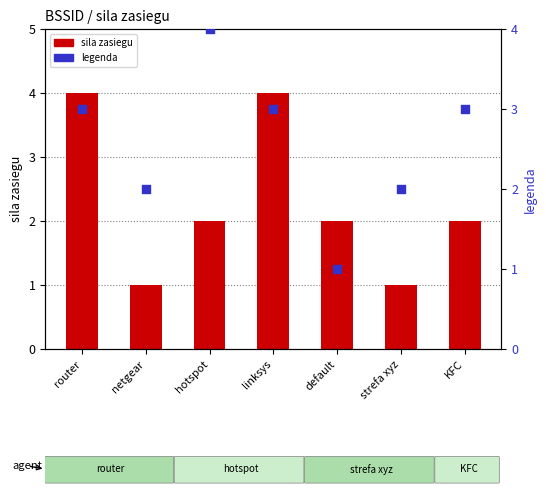

What is the total value across all series at hotspot?

6